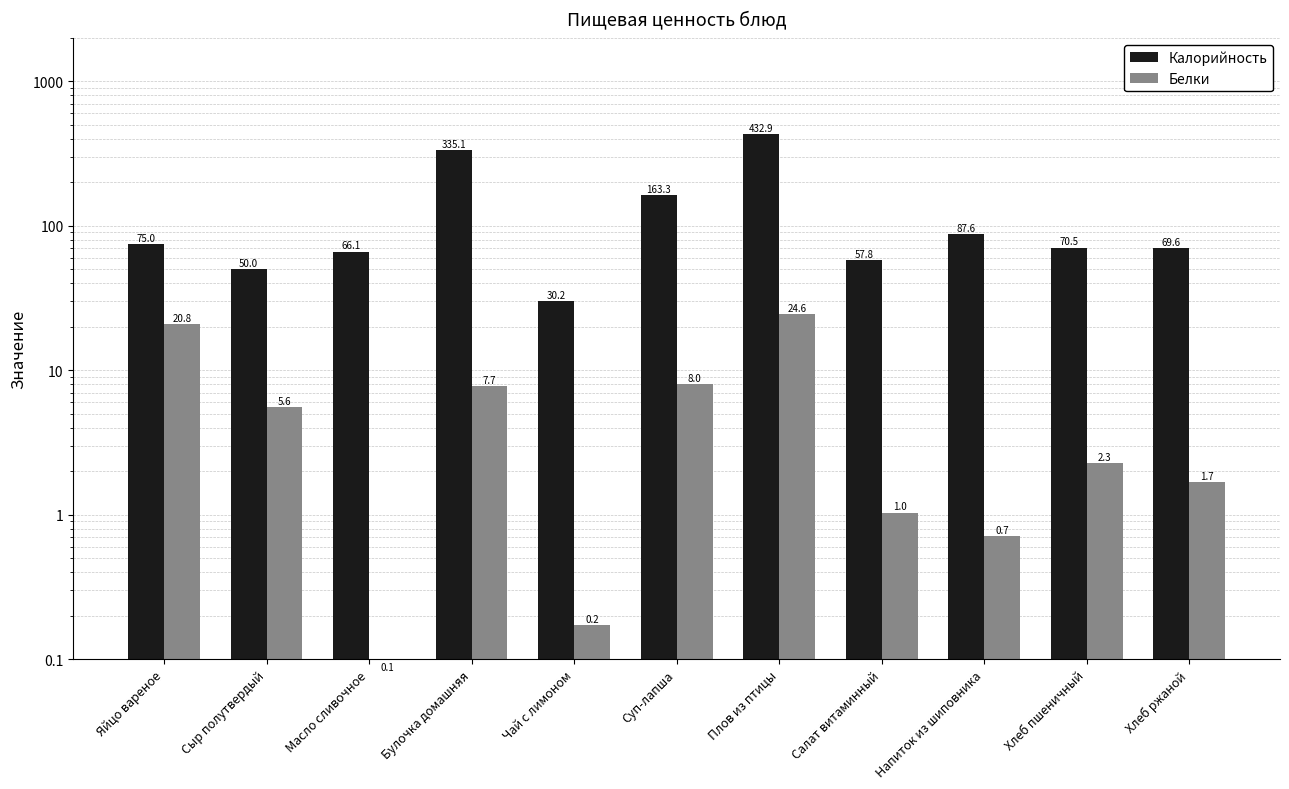

Rank the series by their maximum value, from highest to lowest.

Калорийность, Белки